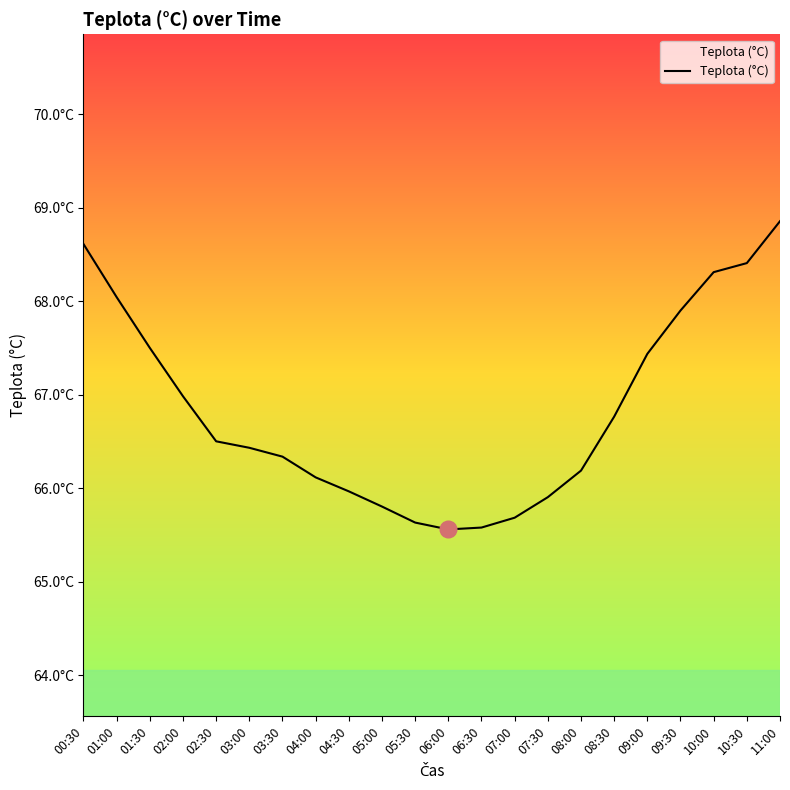

At which category does the chart reach its peak across all series?

11:00